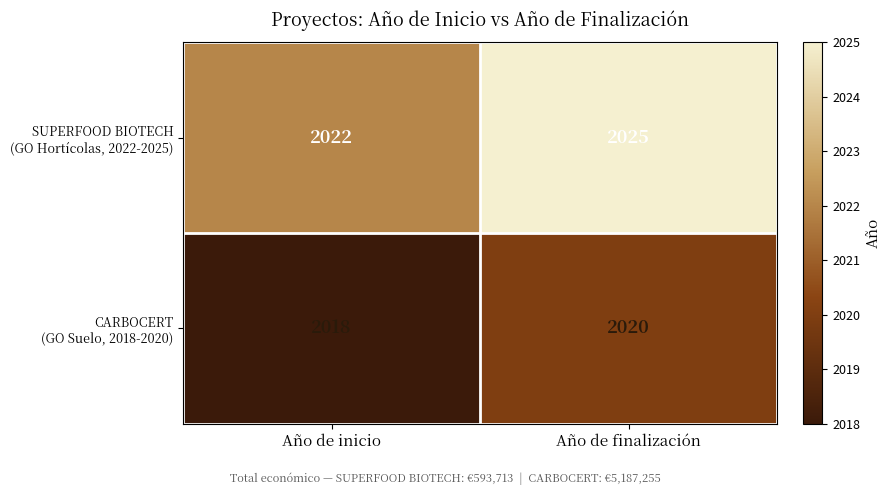

What is the difference between the highest and lowest values at Año de inicio?

4